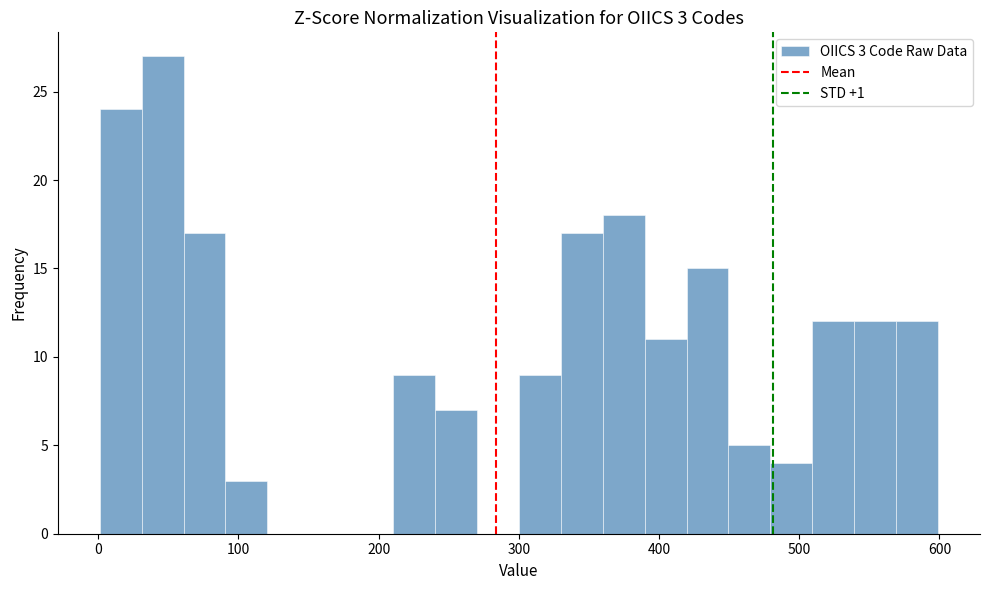

Read against the x-axis, roughly where is the centre of the tallest bar?

50